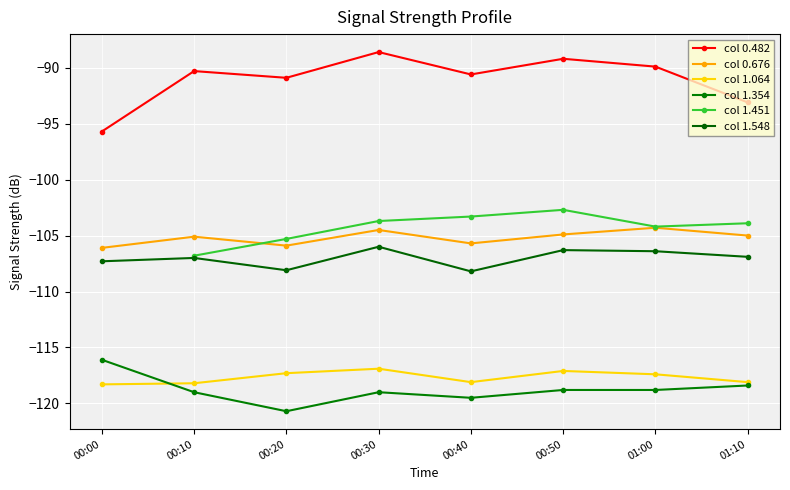

What are all the series names shown in the legend?

col 0.482, col 0.676, col 1.064, col 1.354, col 1.451, col 1.548